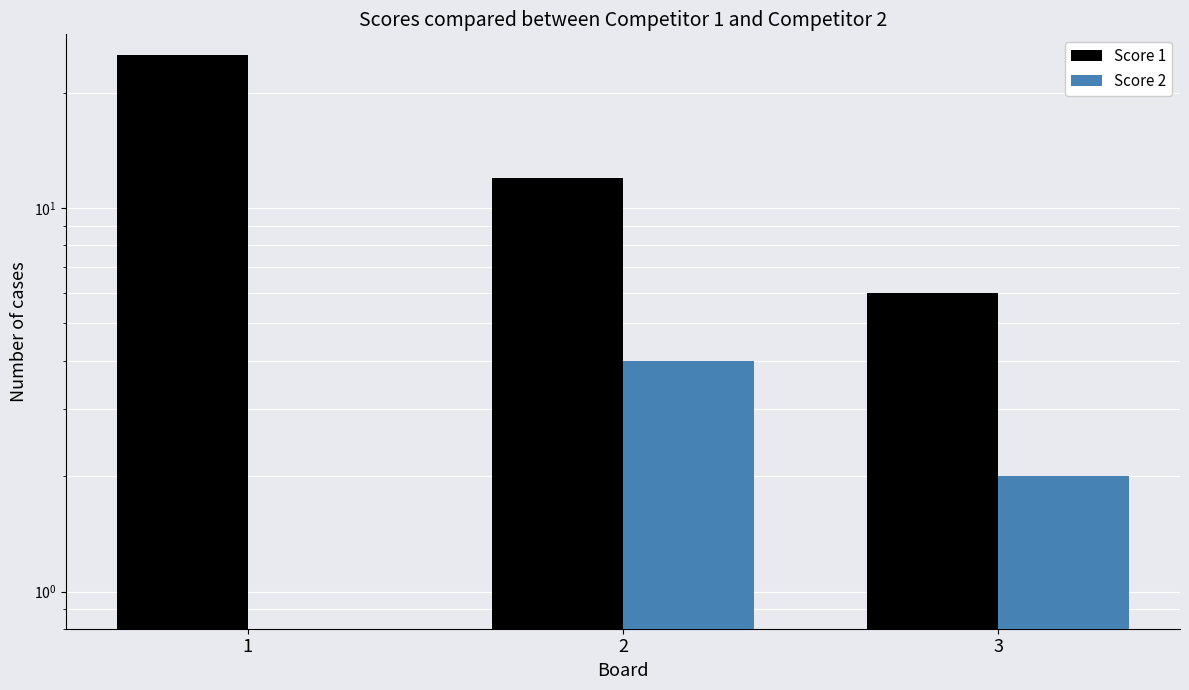

List the labels in order of Score 1 value, smallest first.

3, 2, 1